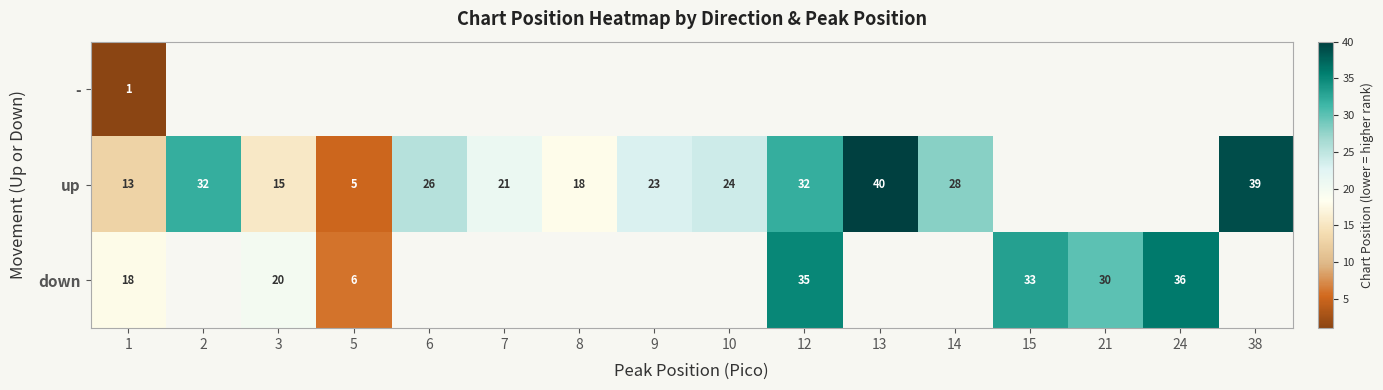

What is the total value across all series at 1?

32